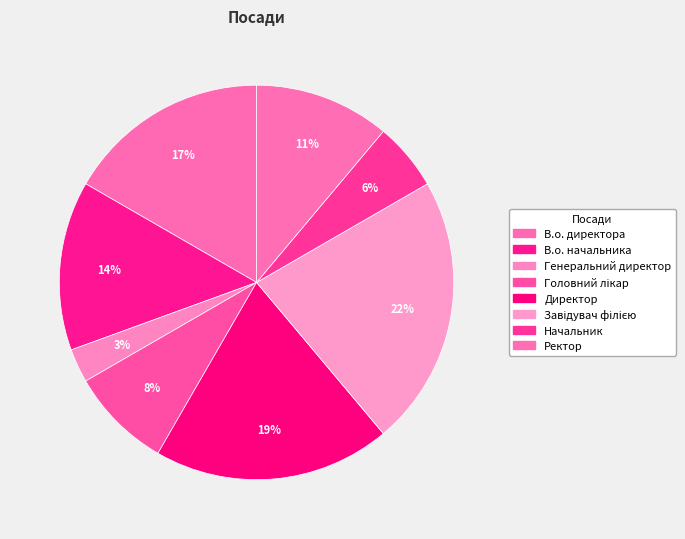

To the nearest percent, what is the difference between the largest and smallest slice percentages?

19%